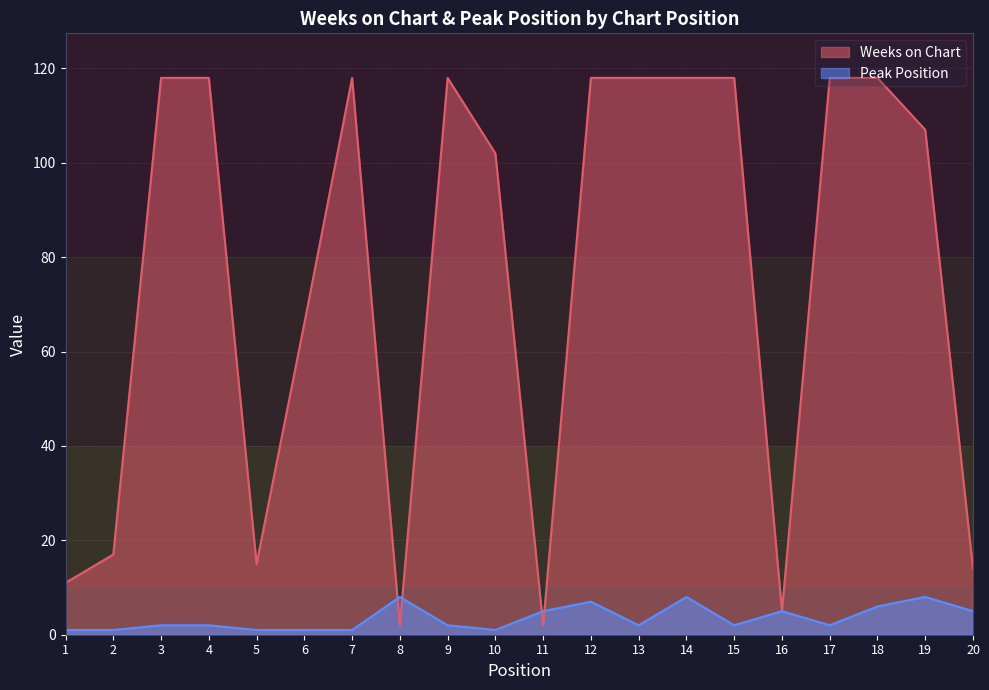

What is the highest value of the Peak Position series?

8